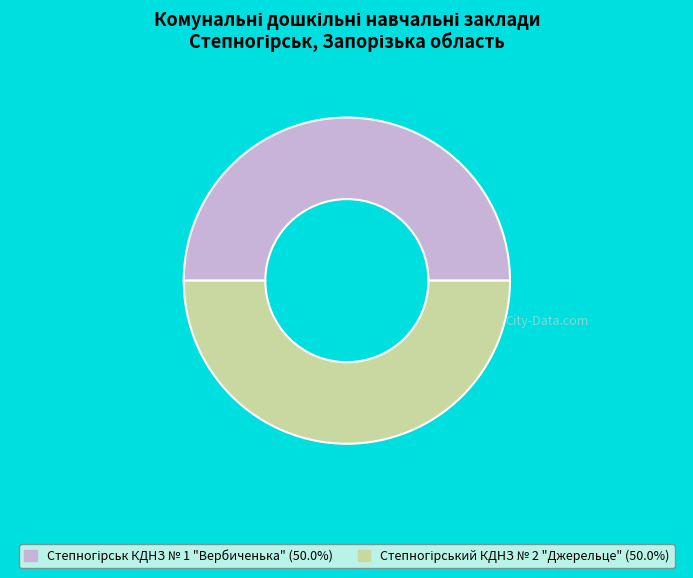

To the nearest percent, what percentage of the pie is Степногірський КДНЗ № 2 "Джерельце"?

50%